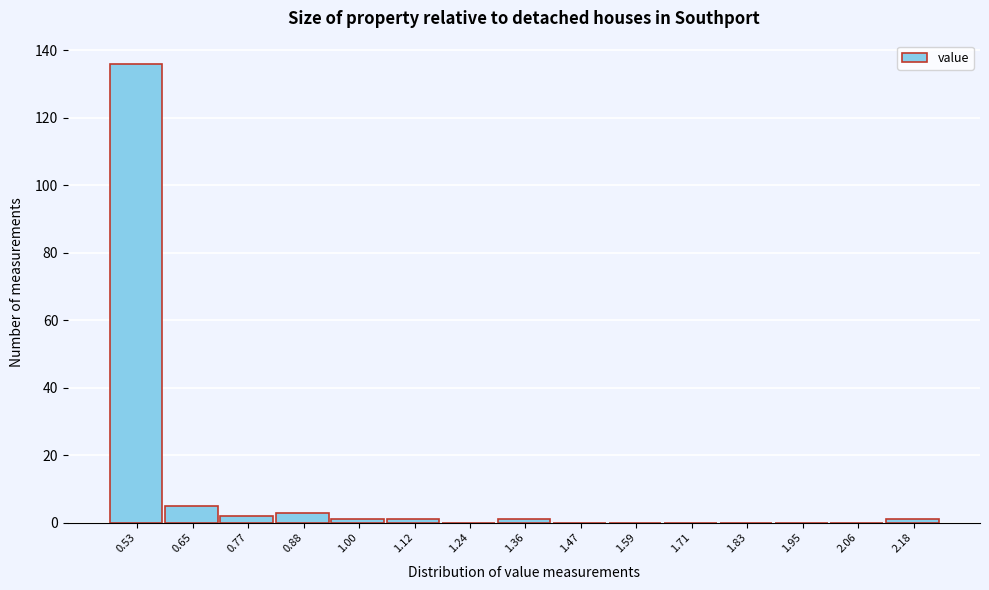

Reading left to right, what are all the values shown in this chart?

0.53=136	0.65=5	0.77=2	0.88=3	1.00=1	1.12=1	1.24=0	1.36=1	1.47=0	1.59=0	1.71=0	1.83=0	1.95=0	2.06=0	2.18=1